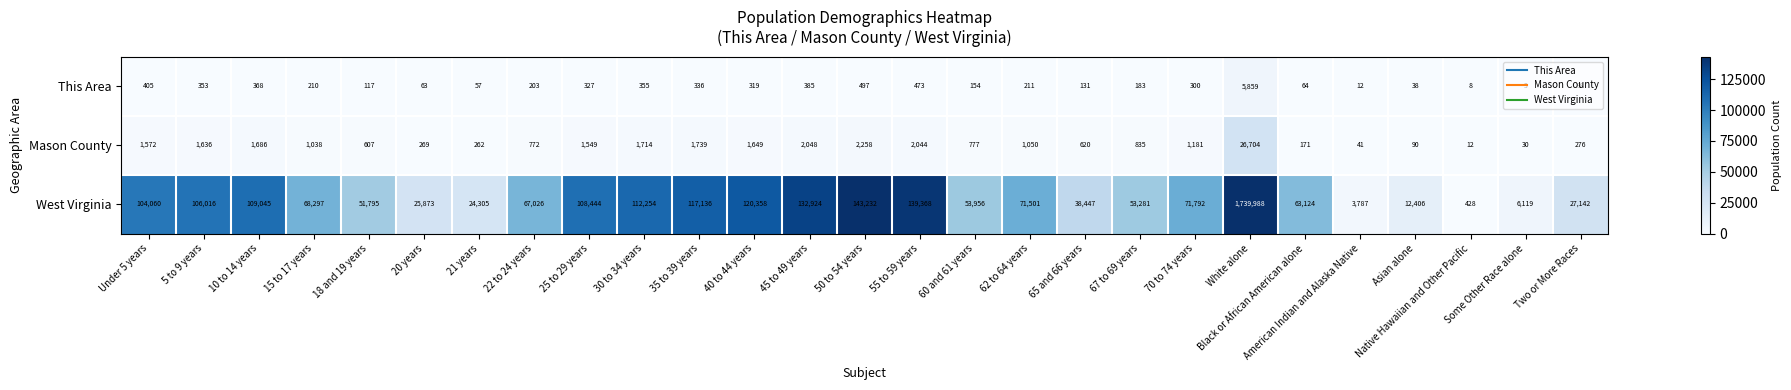

What is the difference between the highest and lowest values at Asian alone?

12368